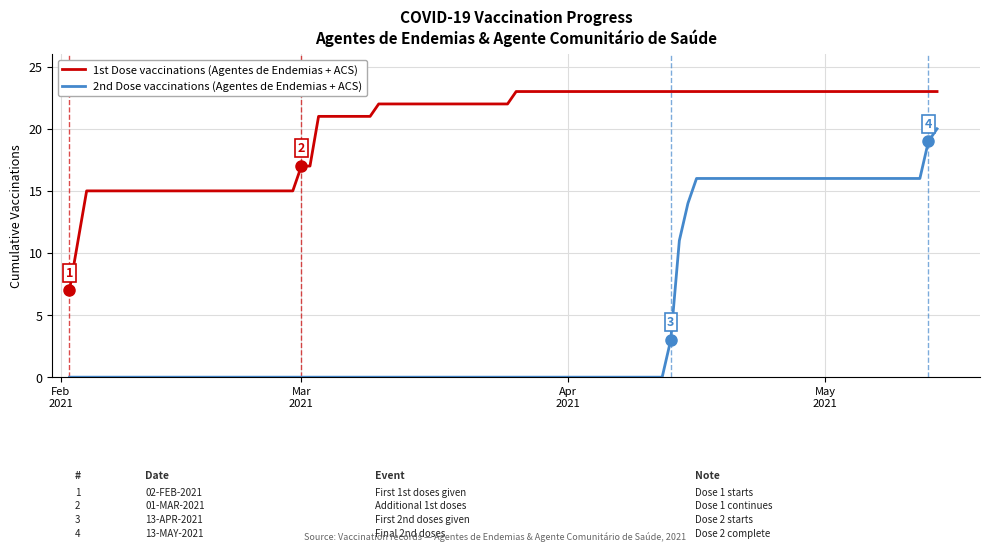

What is the greatest value displayed?

23